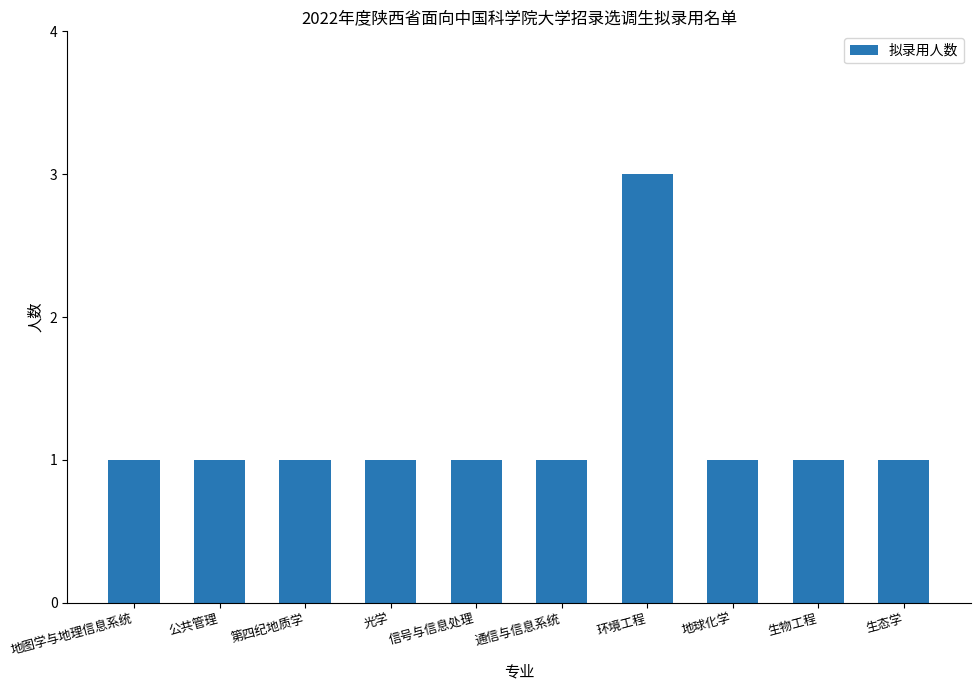

Approximately how many times larger is the value at 信号与信息处理 compared to 生物工程?

1.0